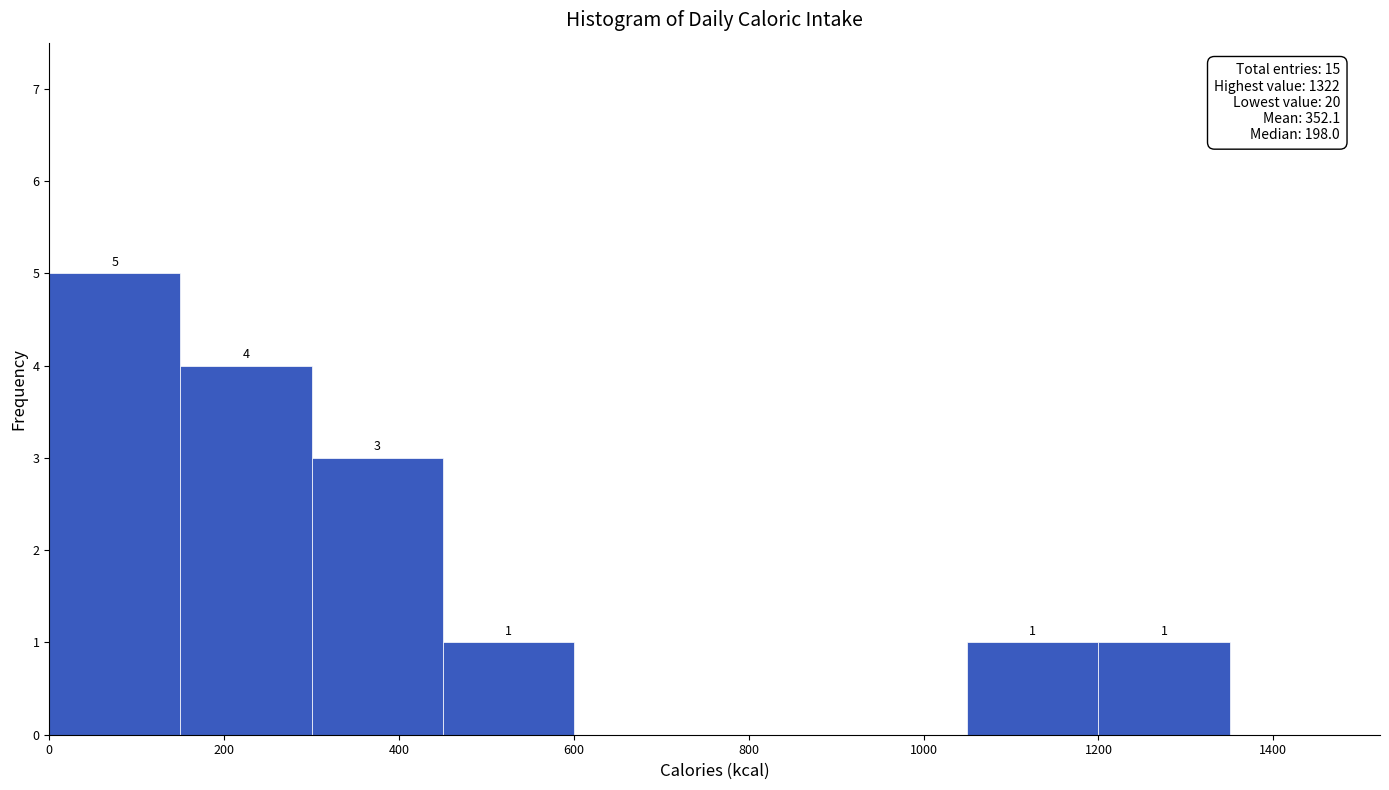

Over which range of the x-axis is the bar tallest?

0 to 150